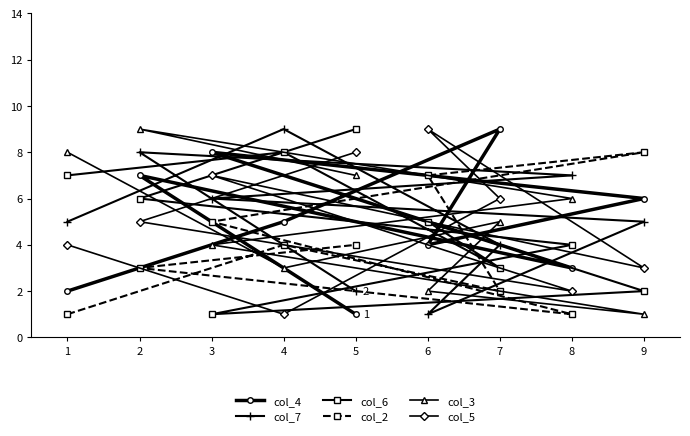

At which label does col_2 reach its peak?

9